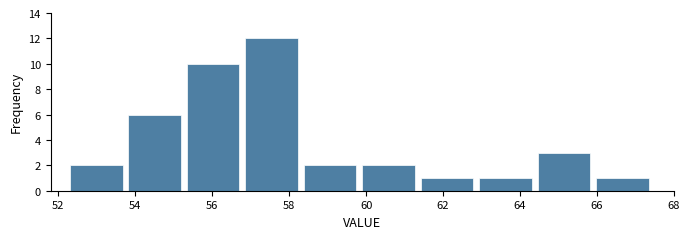

Reading left to right, transcribe this chart: for each bar, give the range it covers on the x-axis and its height. Neither the bar edges nor the heights are printed on the chart, so give them approximately, as read against the axes.

52.30 to 53.82: 2
53.82 to 55.34: 6
55.34 to 56.86: 10
56.86 to 58.38: 12
58.38 to 59.90: 2
59.90 to 61.42: 2
61.42 to 62.94: 1
62.94 to 64.46: 1
64.46 to 65.98: 3
65.98 to 67.50: 1